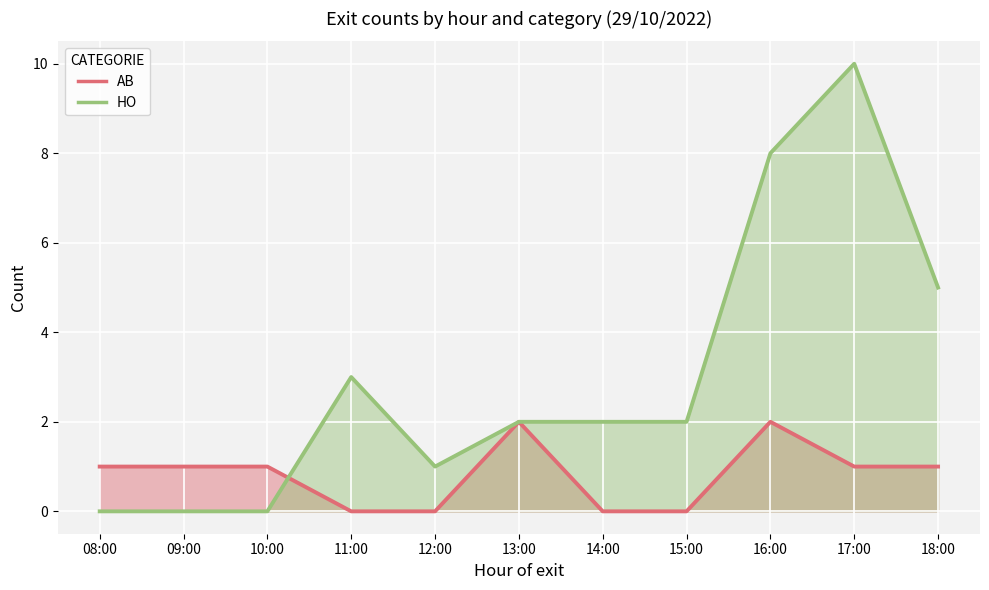

What is the label of the 5th point from the right?

14:00